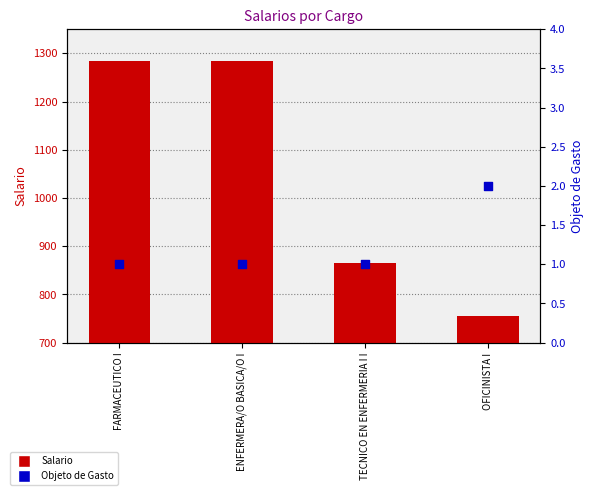

Is the value of Salario at FARMACEUTICO I greater than the value of Objeto de Gasto at FARMACEUTICO I?

Yes